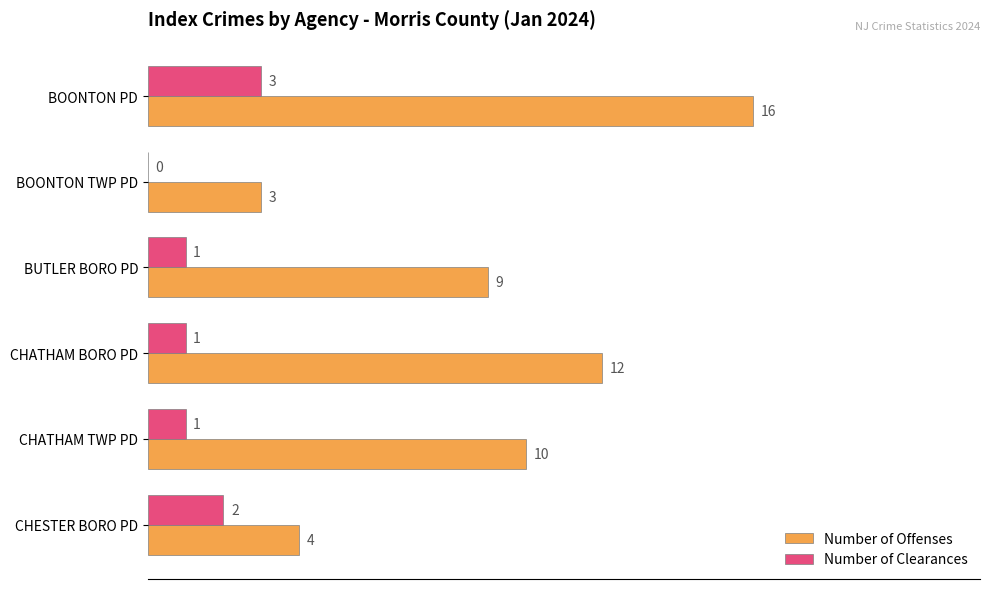

What is the average value of the Number of Offenses series?

9